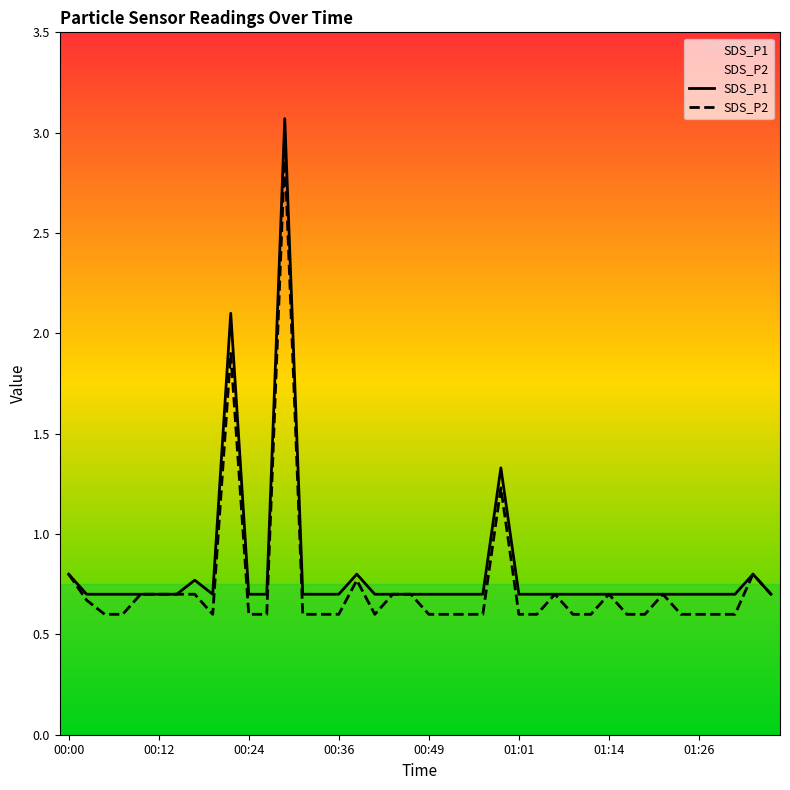

Which series has the largest total across all categories?

SDS_P1